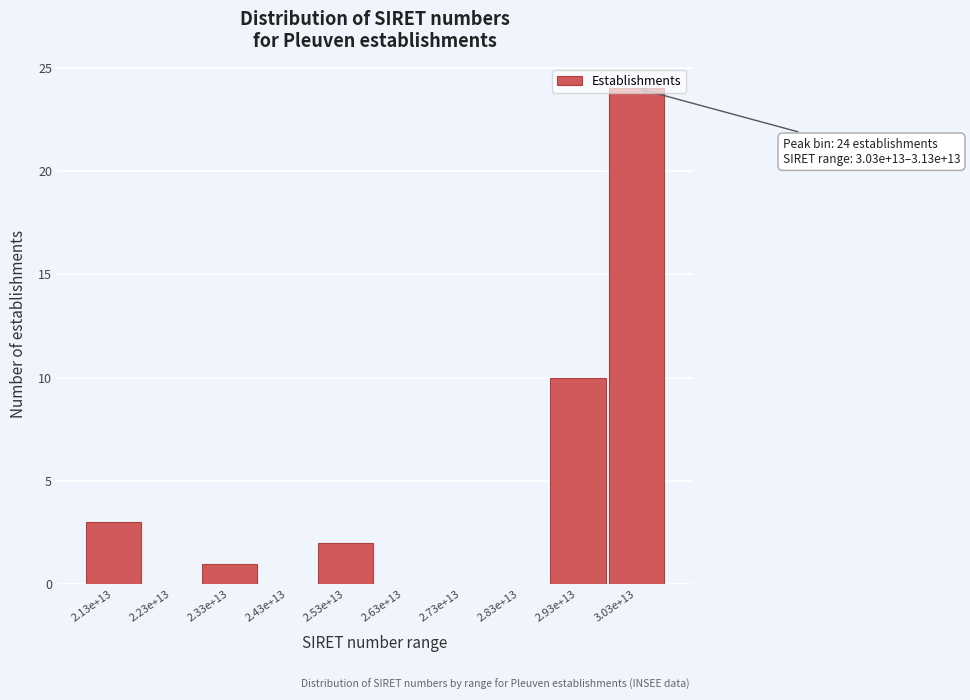

At which category does the chart reach its peak across all series?

3.03e+13